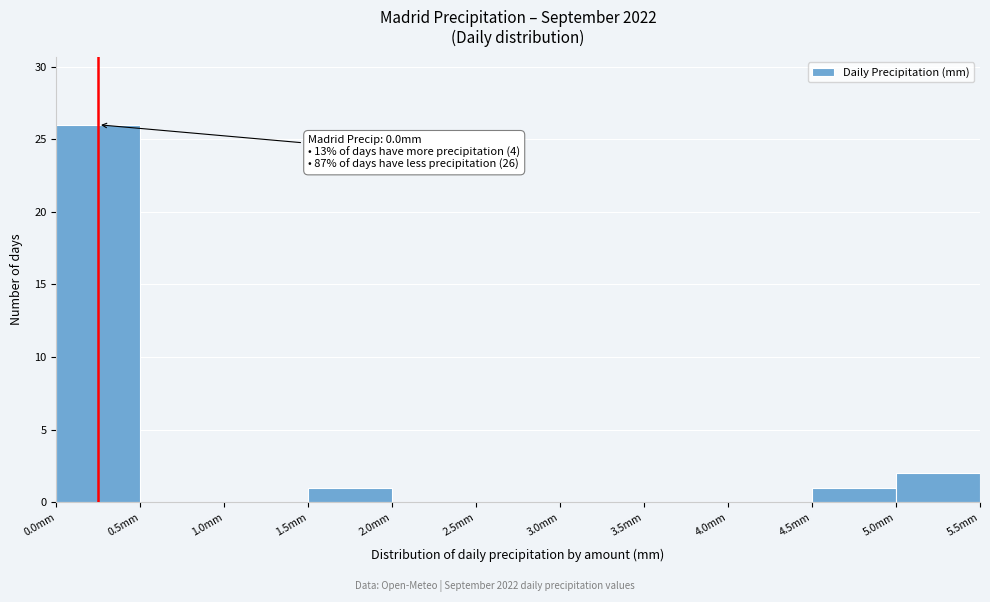

Over which range of the x-axis is the bar tallest?

0.0 to 0.5